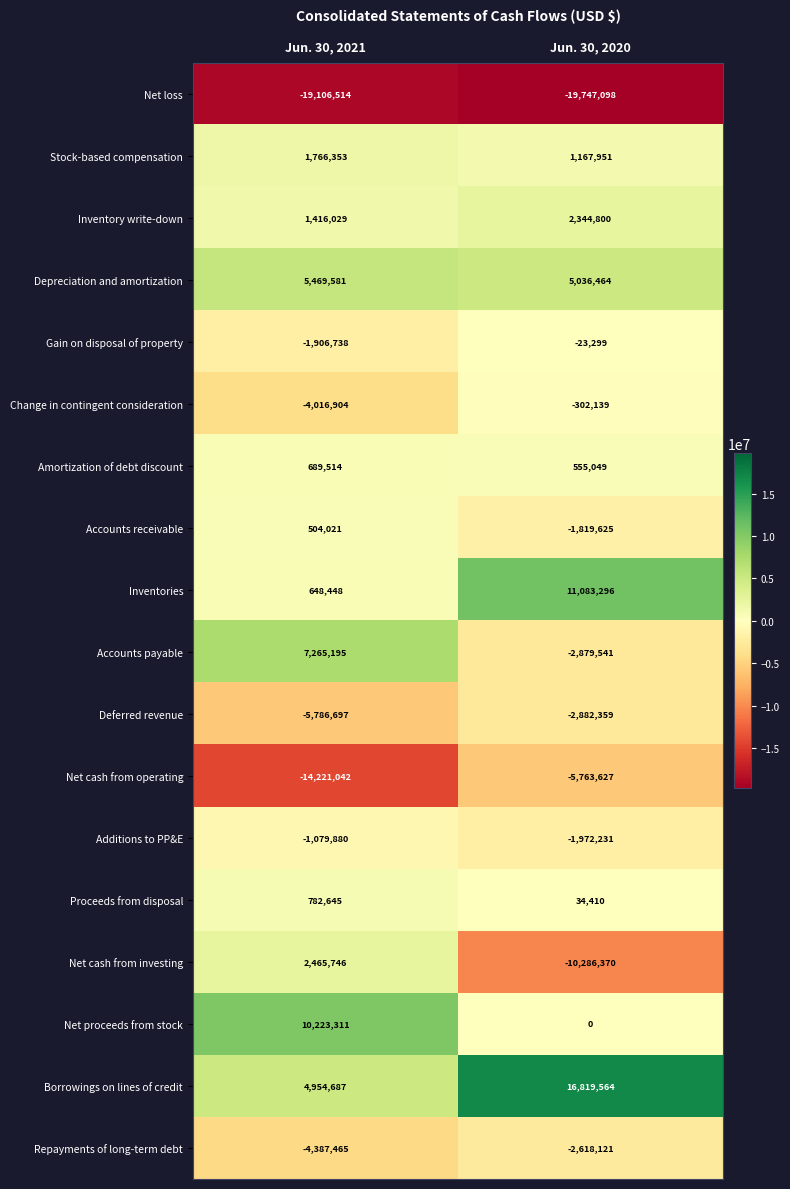

What is the maximum value for Additions to PP&E?

-1079880